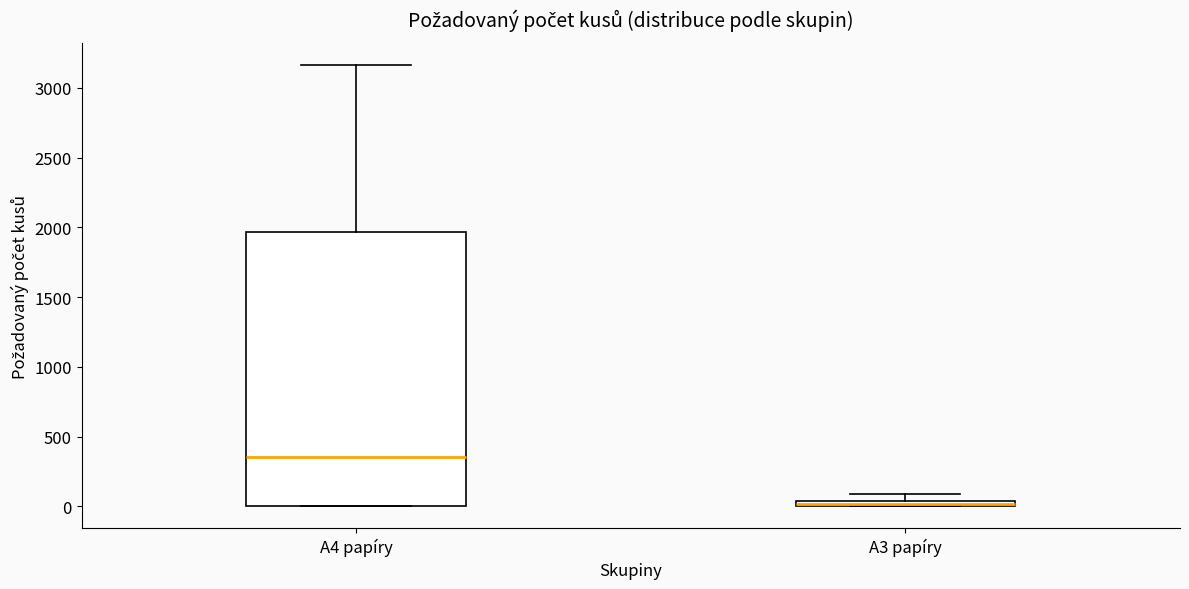

Where does the upper whisker of the box for A3 papíry end on the y-axis? The values are not printed on the chart, so give them approximately, as read against the axis.

100